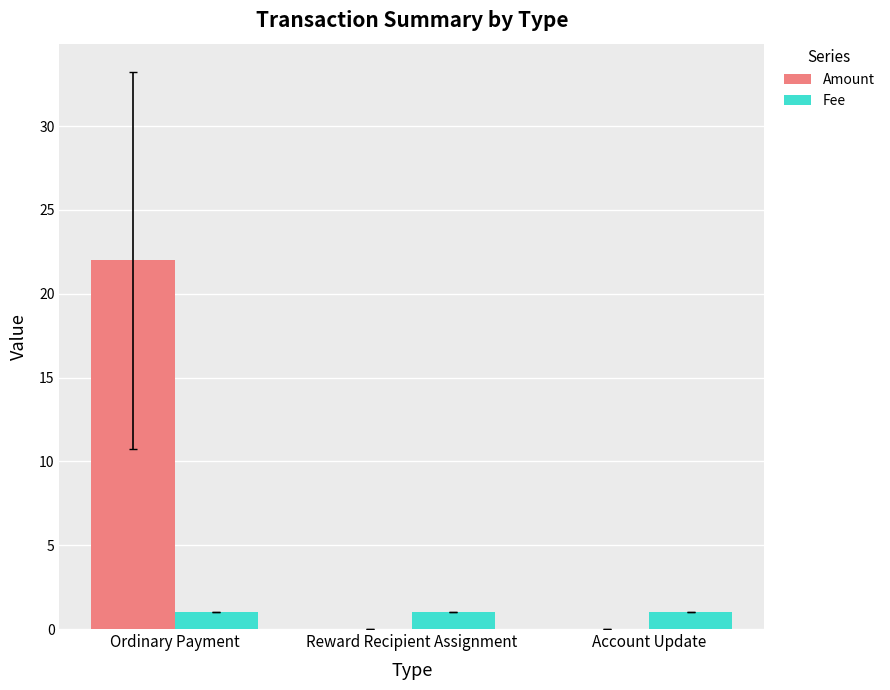

The value of Amount at Reward Recipient Assignment is 0. True or false?

True